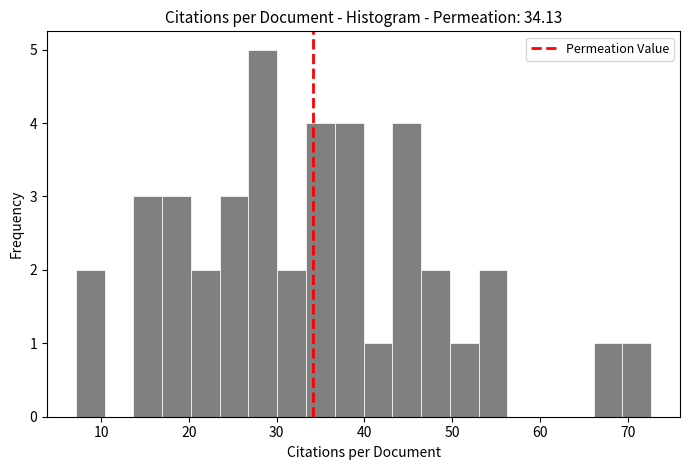

Around what value on the x-axis is the tallest bar? Give the approximate position of its centre, as read against the axis.

28